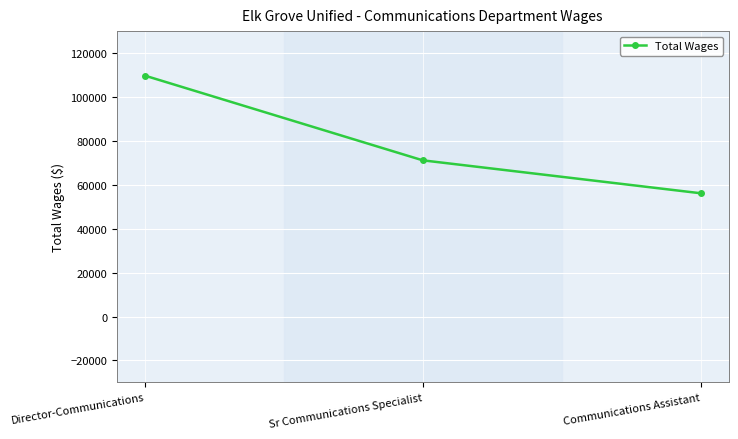

Reading left to right, what are all the values shown in this chart?

Director-Communications=109754	Sr Communications Specialist=71154	Communications Assistant=56150